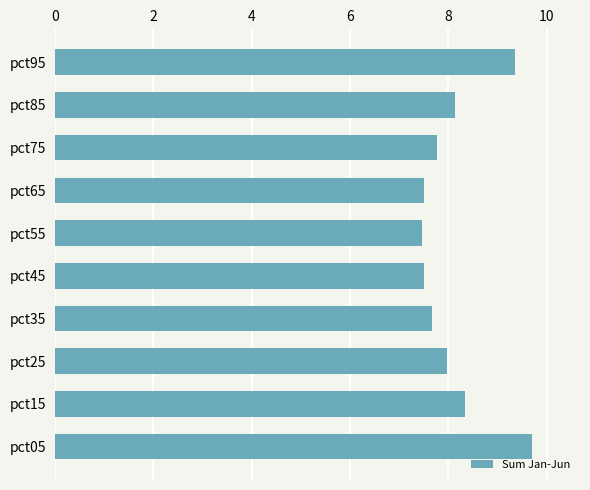

Is it true that the value at pct15 is 8.3?

True